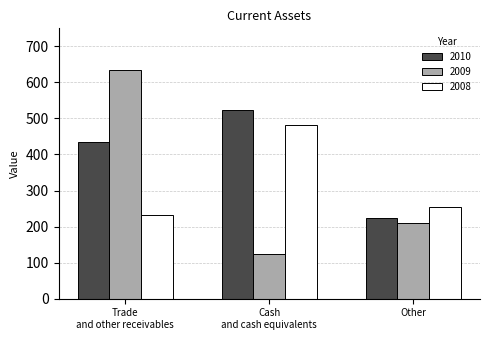

How many groups of bars are there?

3